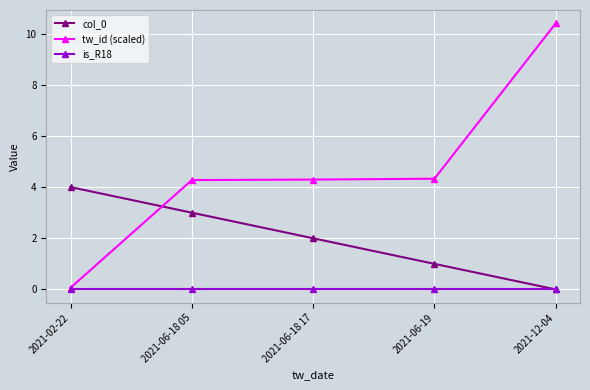

Where is col_0 nearest to the value 2?

2021-06-18 17